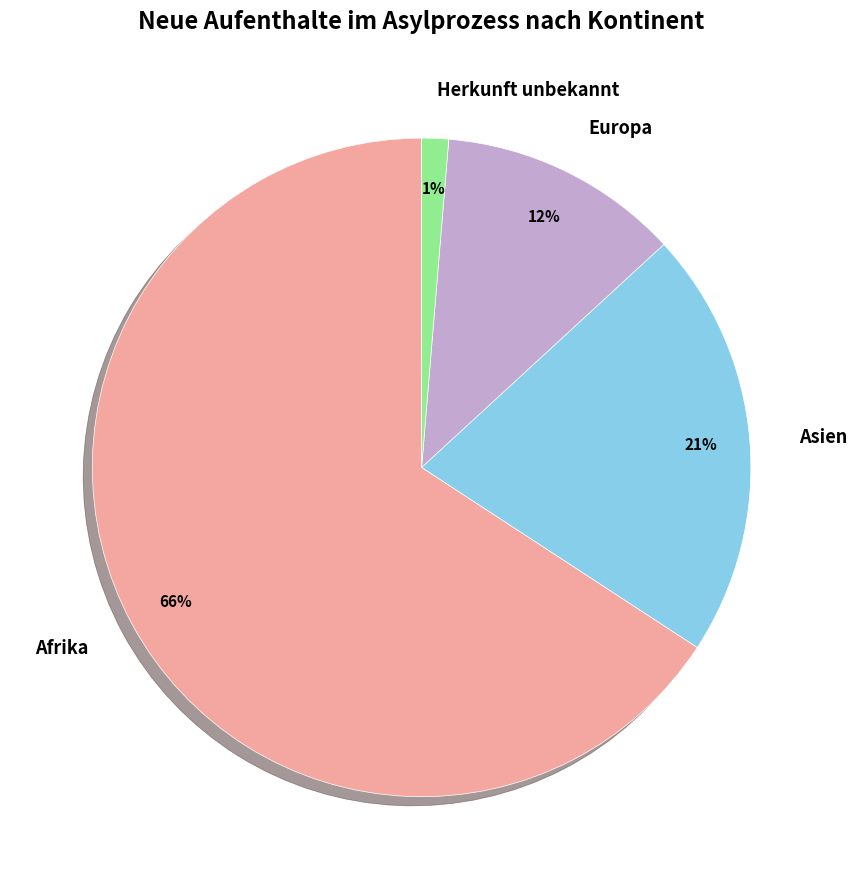

To the nearest percent, what is the difference between the Asien and Afrika slice percentages?

45%